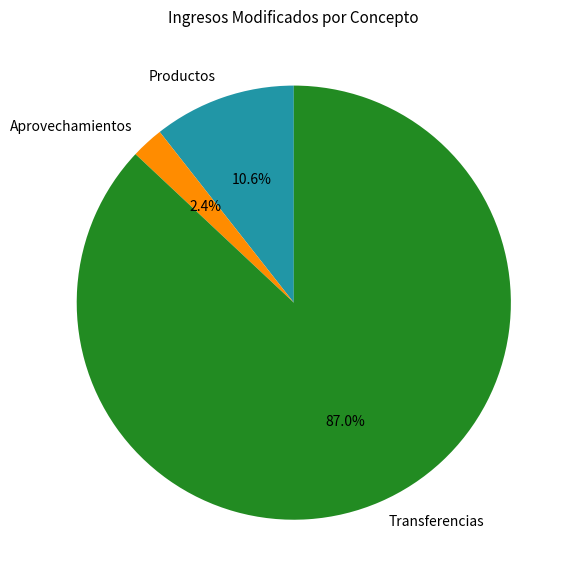

How many segments does this pie chart have?

3